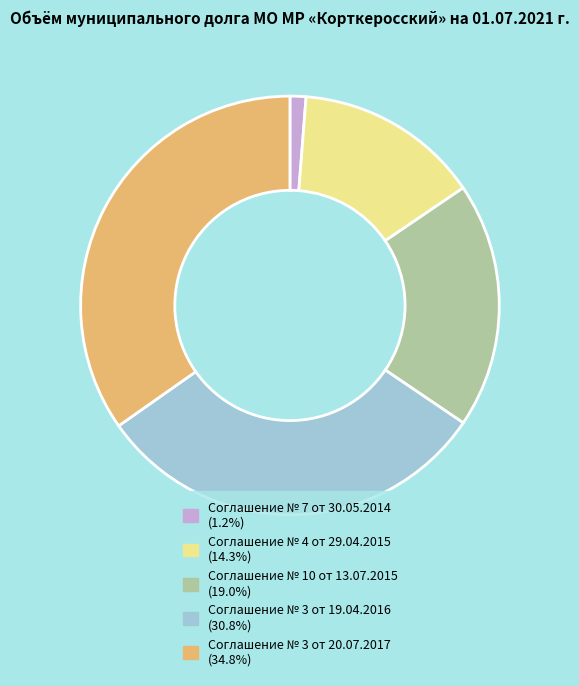

Is it true that Соглашение № 3 от 20.07.2017 is 35% of the pie?

True